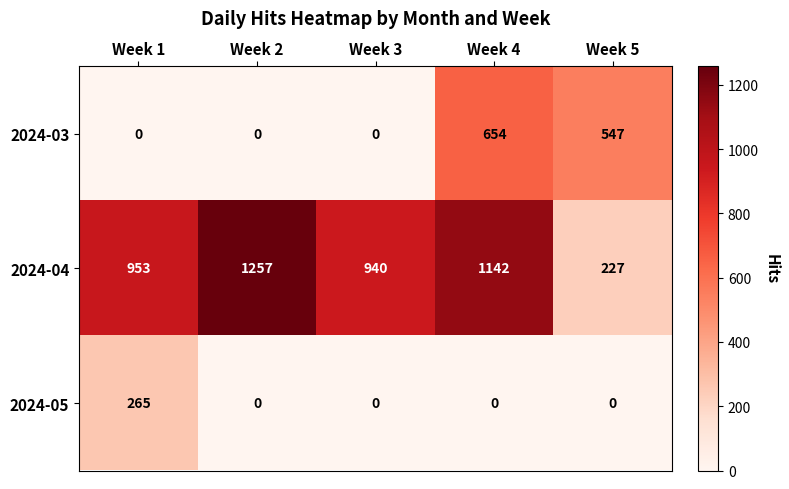

What is the difference between the second highest and second lowest values in the 2024-03 series?

547